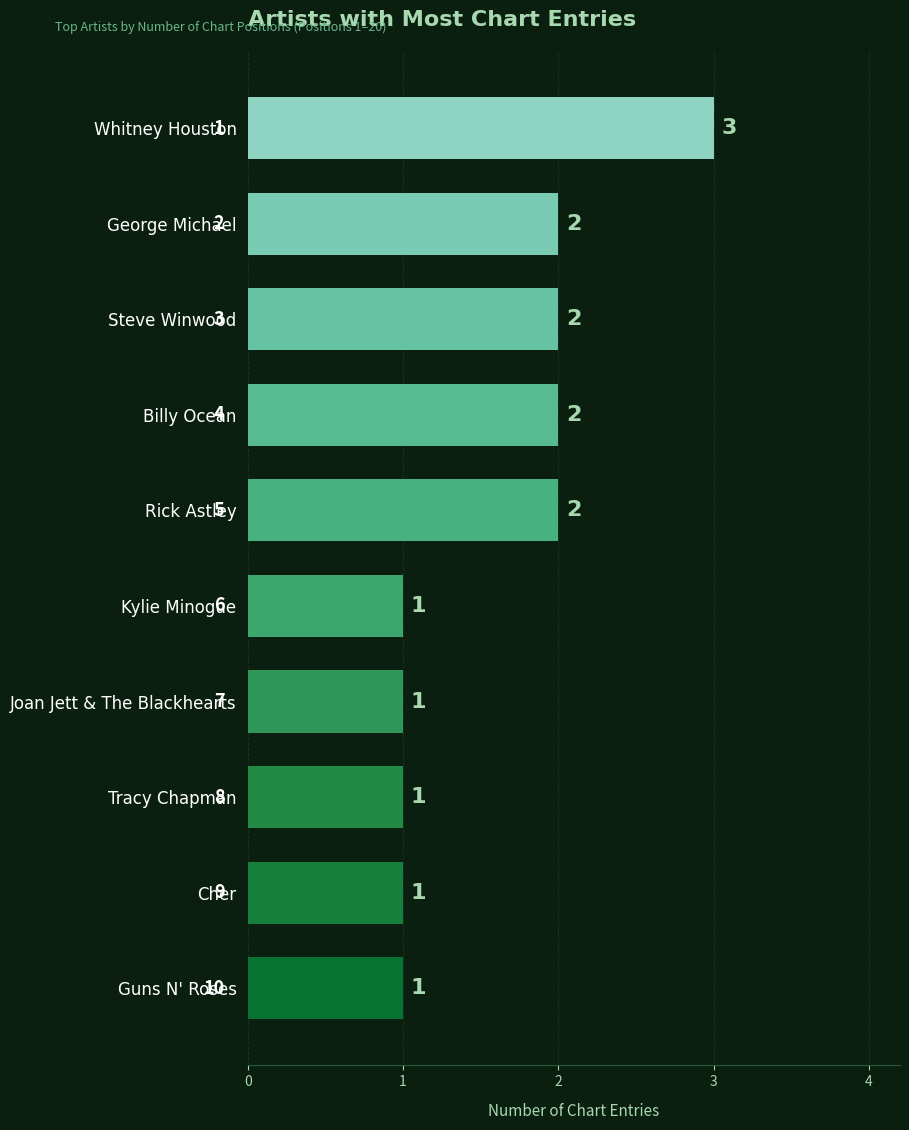

Reading bottom to top, transcribe all the data shown in this chart.

Guns N' Roses=1	Cher=1	Tracy Chapman=1	Joan Jett & The Blackhearts=1	Kylie Minogue=1	Rick Astley=2	Billy Ocean=2	Steve Winwood=2	George Michael=2	Whitney Houston=3